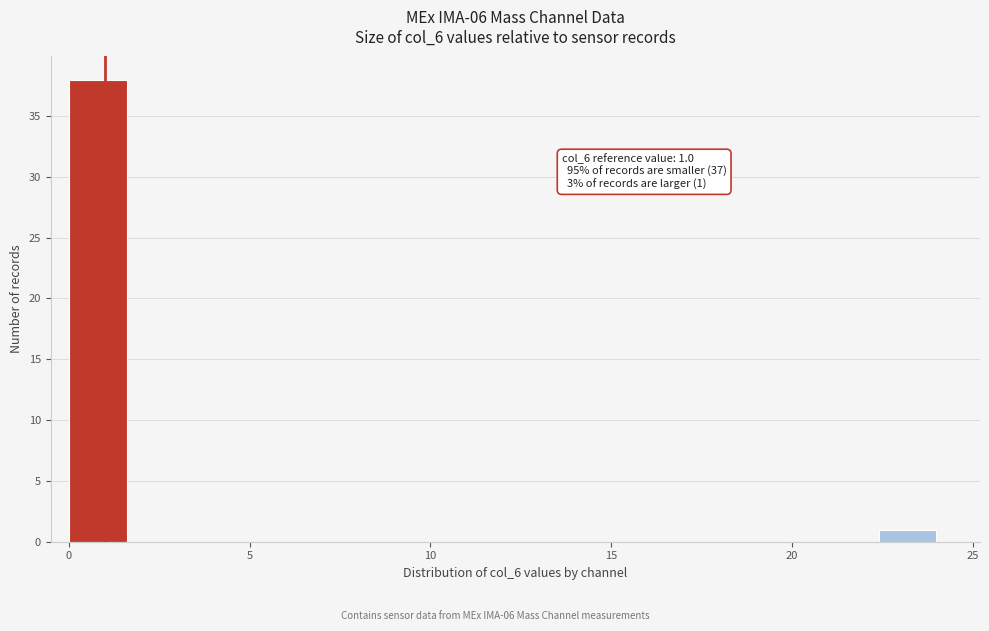

Read against the x-axis, roughly where is the centre of the tallest bar?

1.0